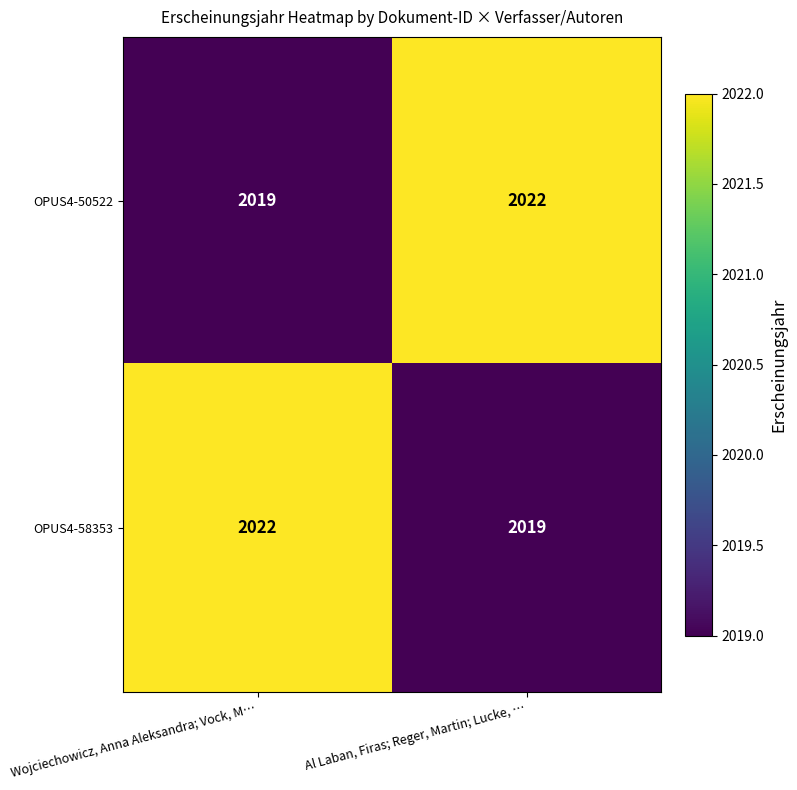

What is the difference between the OPUS4-50522 values at Al Laban, Firas; Reger, Martin; Lucke, … and Wojciechowicz, Anna Aleksandra; Vock, M…?

3